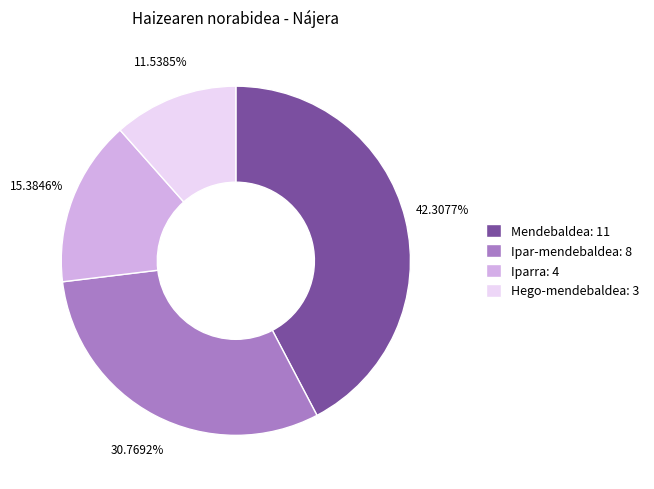

Is it true that Iparra is 15% of the pie?

True